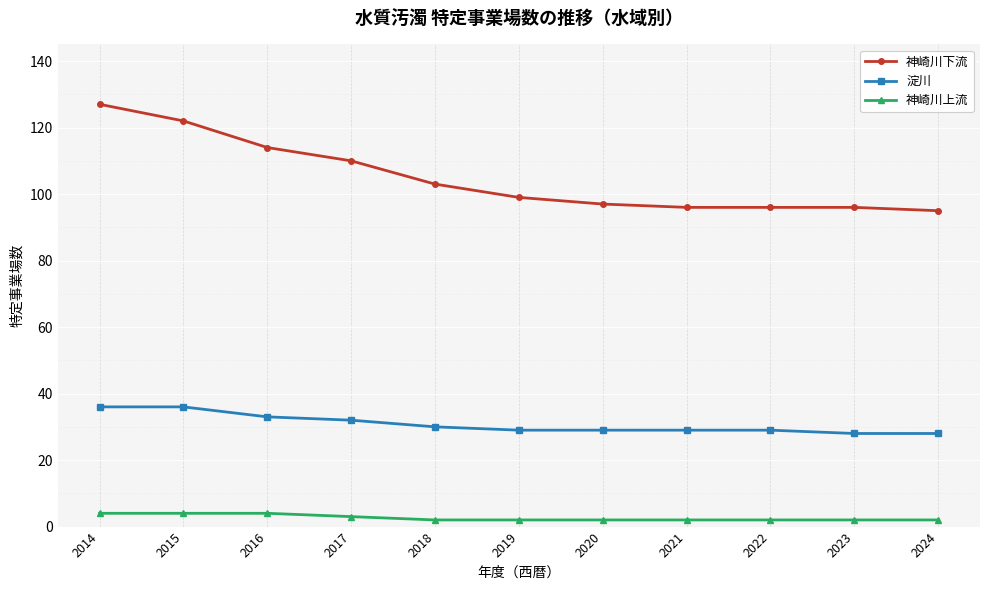

Which series has the widest spread of values?

神崎川下流